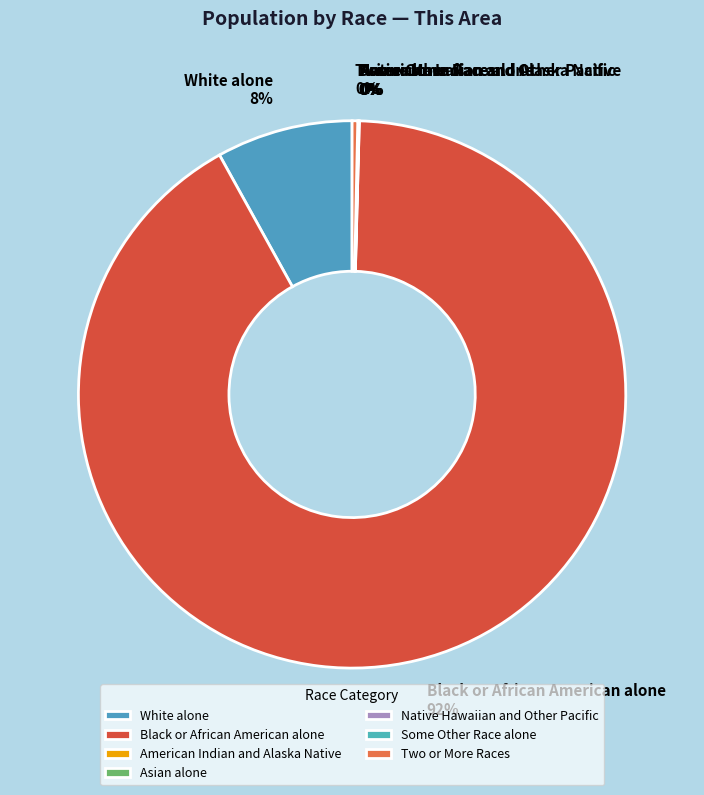

What is the largest slice in the pie chart?

Black or African American alone